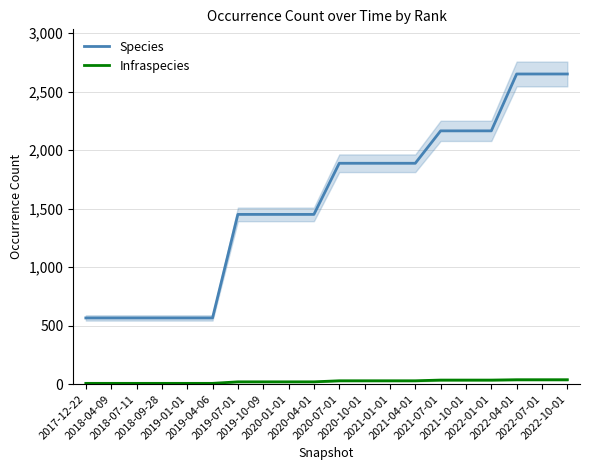

Rank the series by their average value, from highest to lowest.

Species, Infraspecies